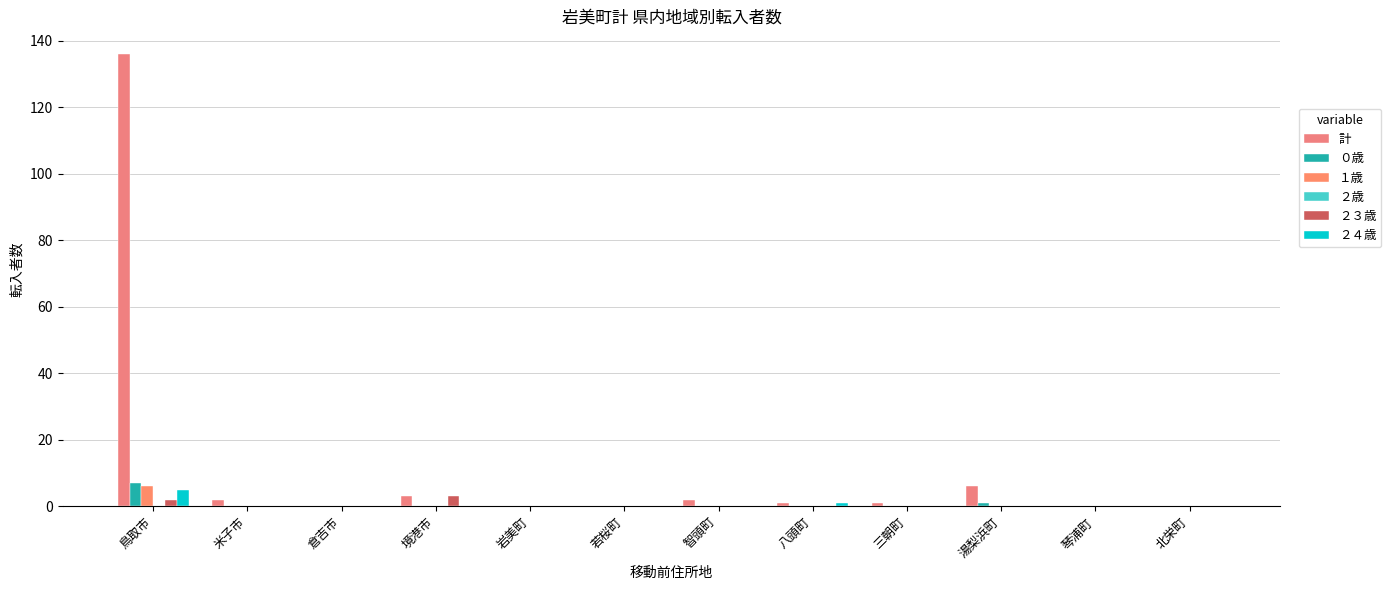

Is it true that 計 equals 225 at 鳥取市?

False